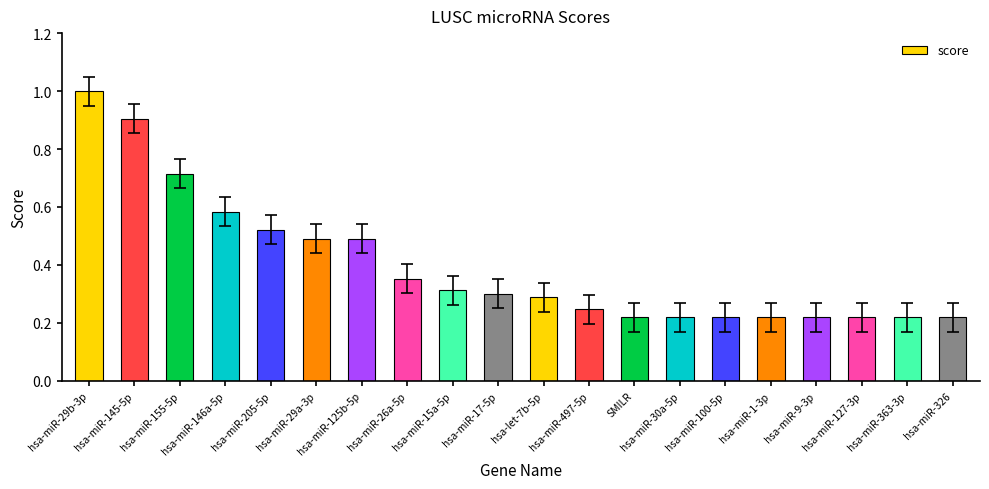

What is the label of the 17th bar from the right?

hsa-miR-146a-5p